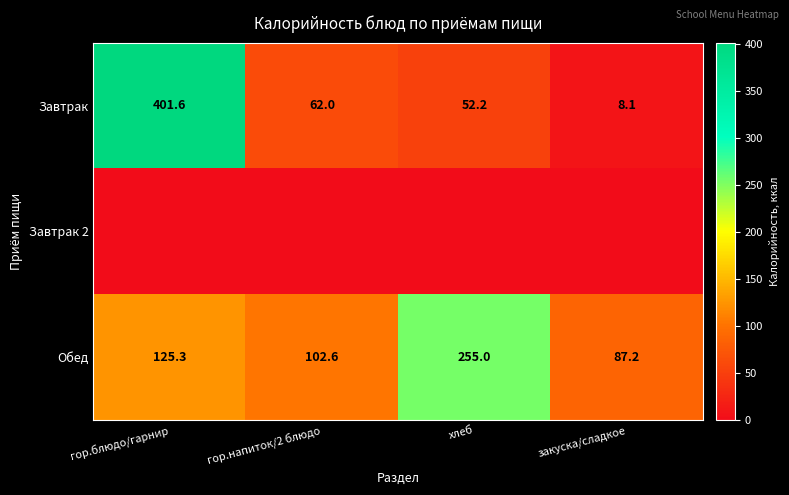

What is the highest value of the Обед series?

255.0